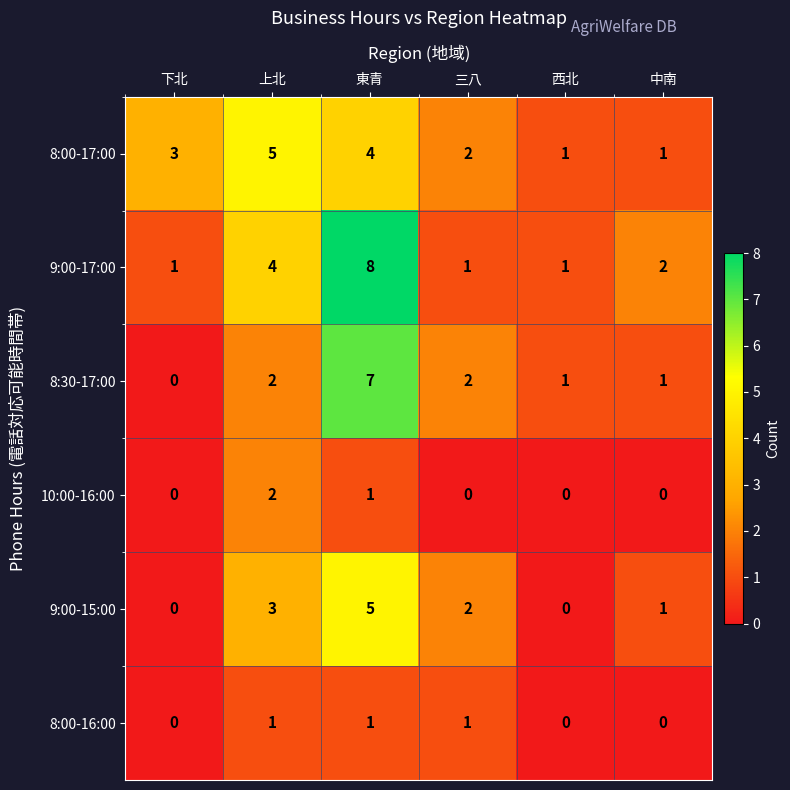

Which series has the largest total across all categories?

9:00-17:00